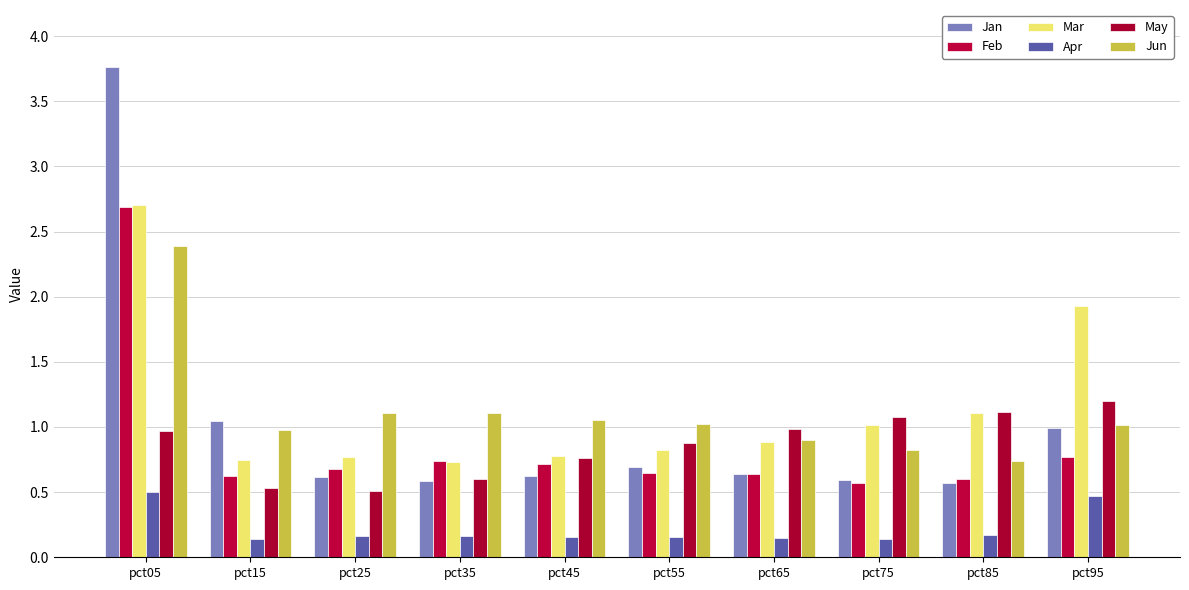

What is the total value across all series at pct15?

4.1